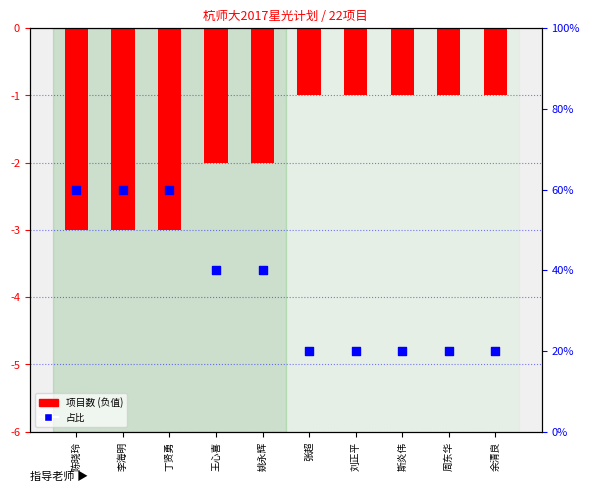

Which series reaches the minimum Y coordinate?

项目数